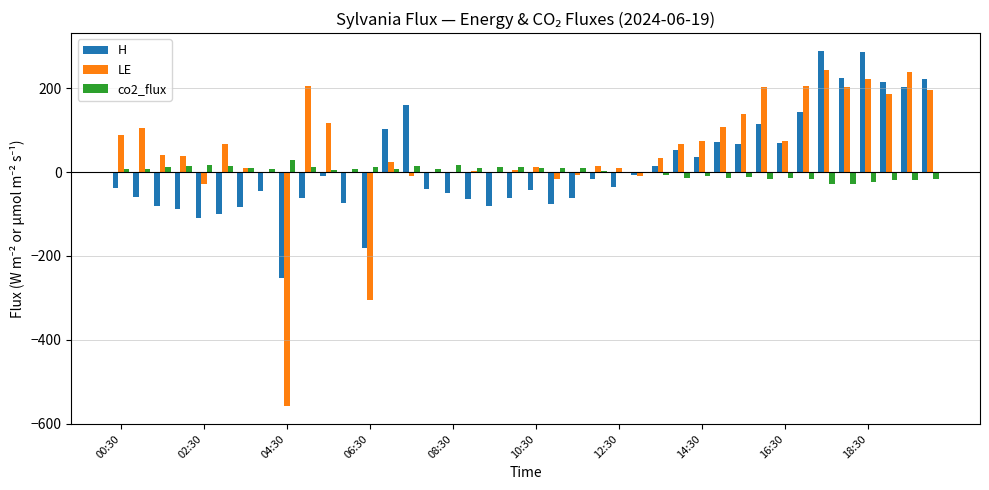

What is the highest value of the LE series?

243.0